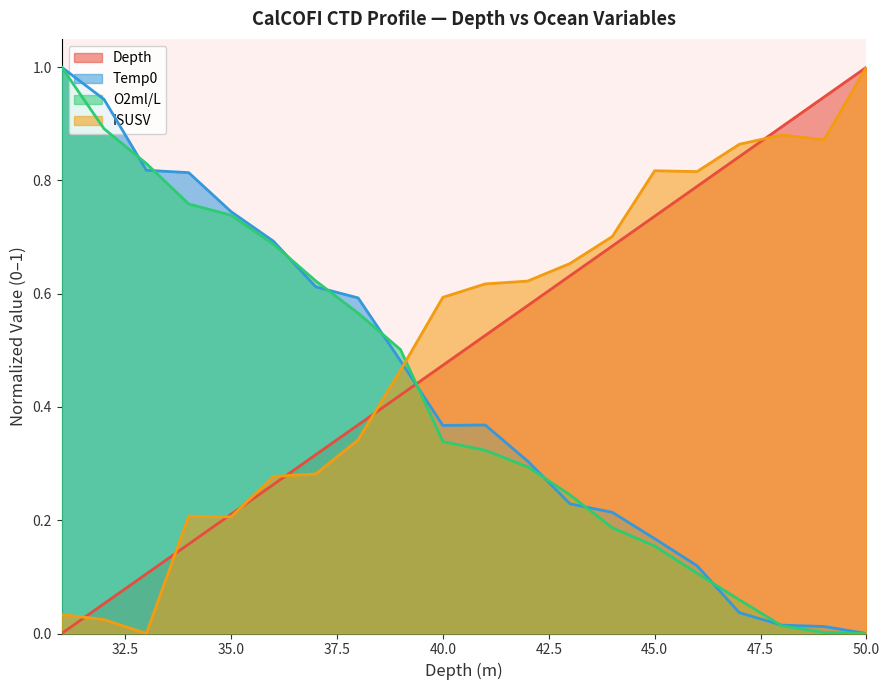

At which category is the sum across all series the highest?

31